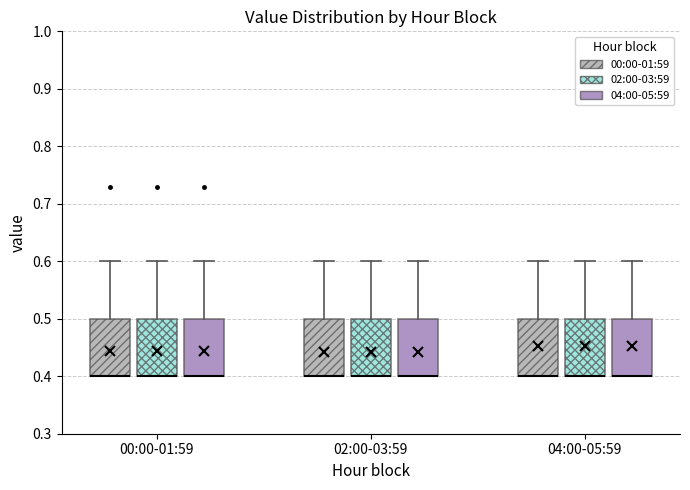

Where is the lower edge of the box for 02:00-03:59 (04:00-05:59) on the y-axis? The values are not printed on the chart, so give them approximately, as read against the axis.

0.4